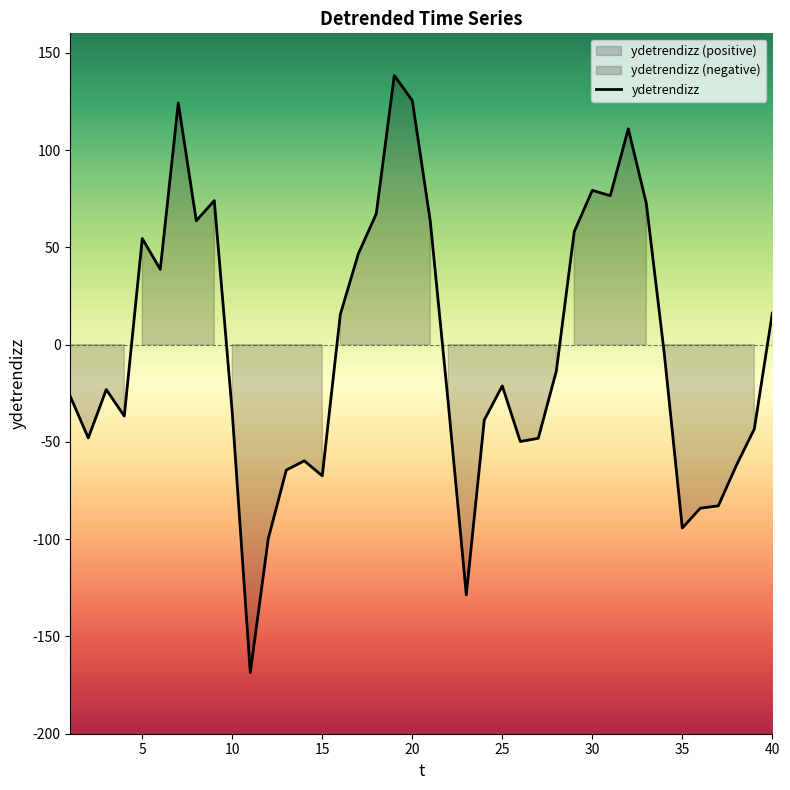

Count the number of data series in this chart.

1